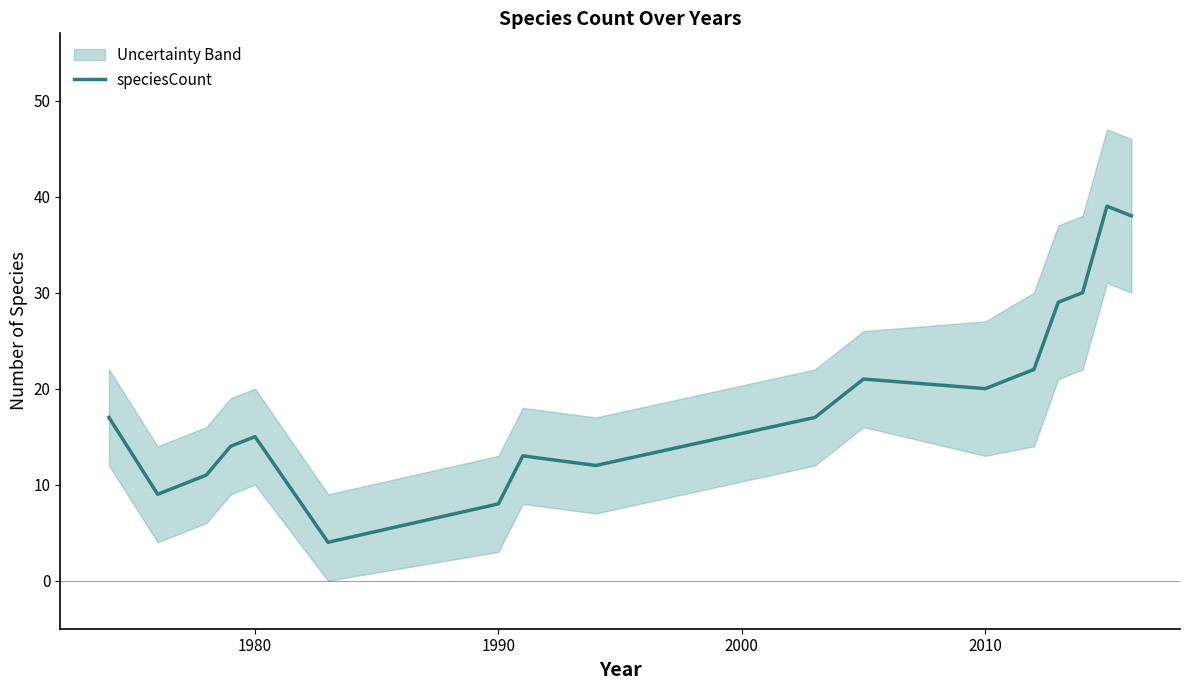

Reading left to right, extract all data points from this chart.

17	9	11	14	15	4	8	13	12	17	21	20	22	29	30	39	38